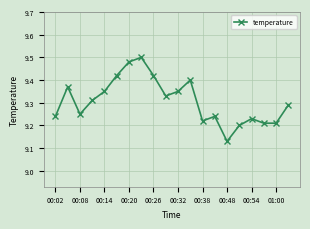

What is the difference between the second highest and second lowest values?

0.3